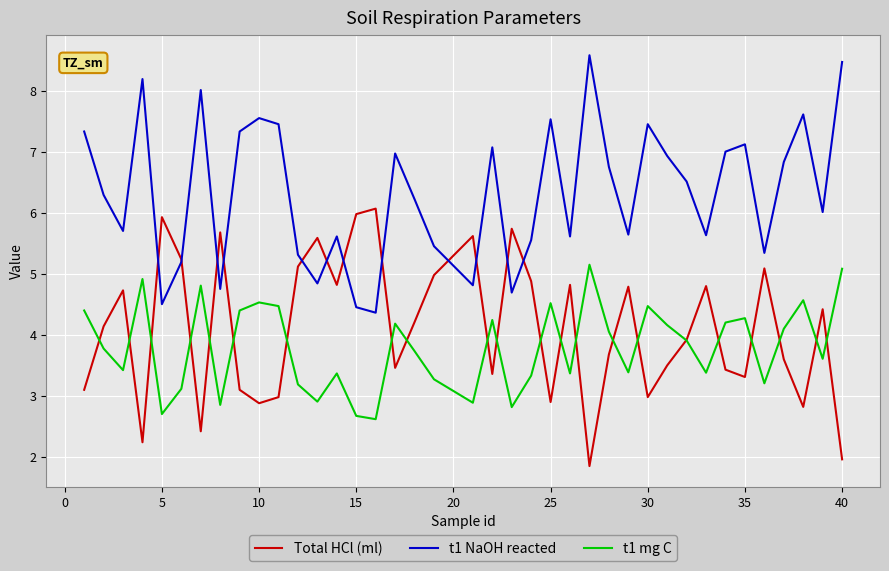

True or false: t1 mg C and t1 NaOH reacted intersect in this chart.

False